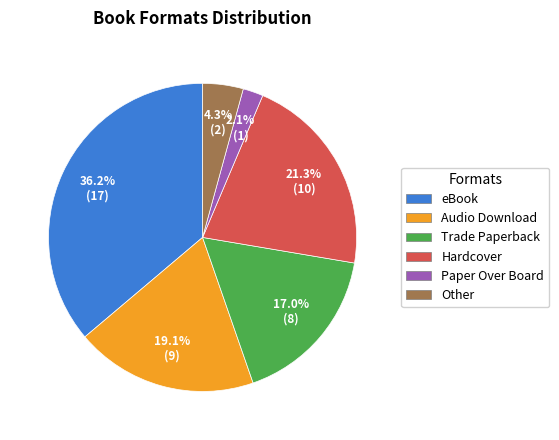

The Other slice represents 4% of the pie. True or false?

True